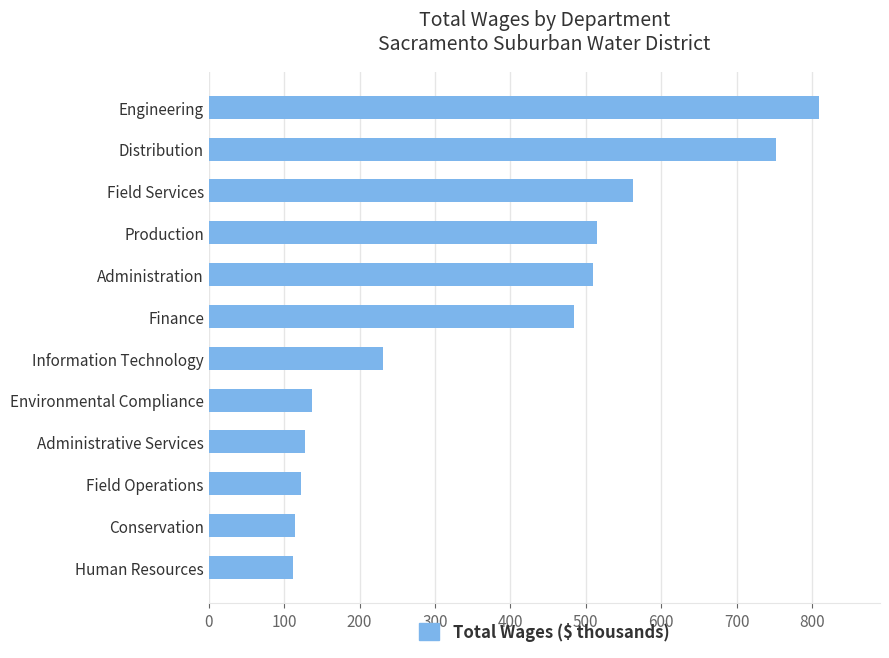

What is the minimum value shown in the chart?

112.3